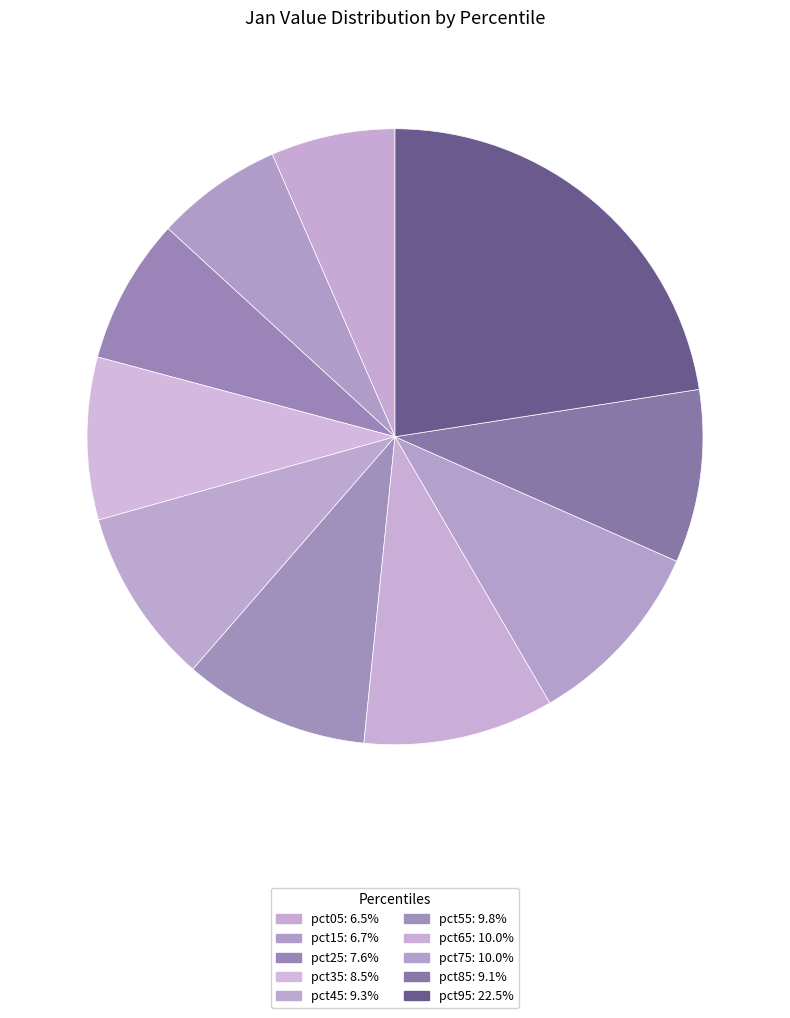

The pct75 slice represents 4% of the pie. True or false?

False